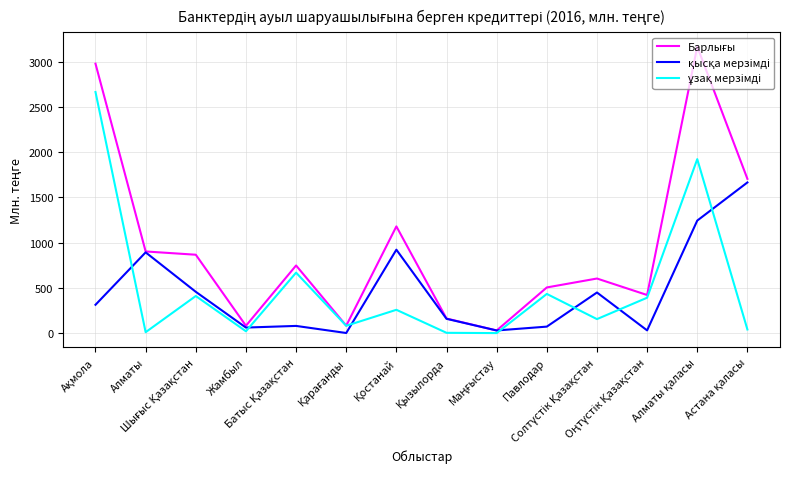

Does the chart display data point markers on the line(s)?

No